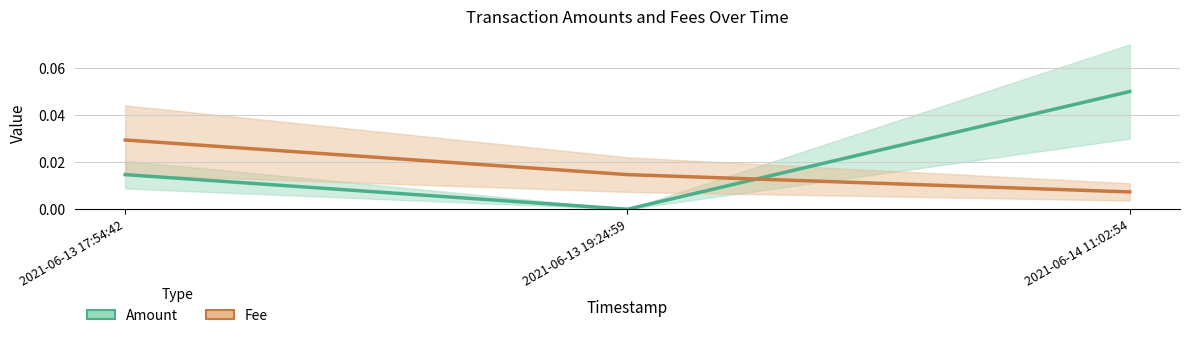

What are all the series names shown in the legend?

Amount, Fee